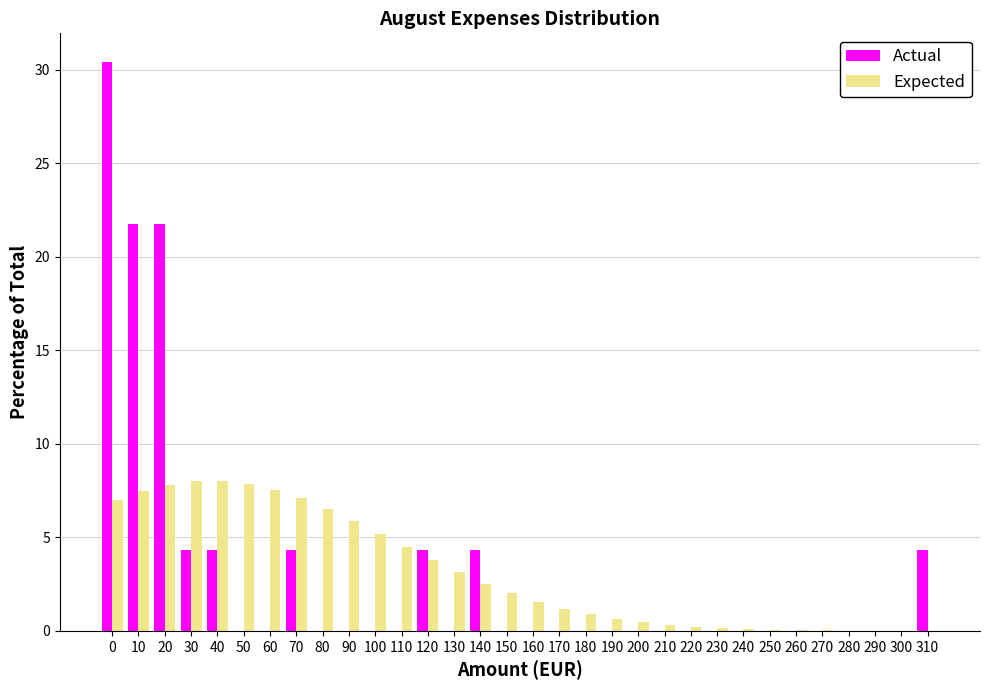

What is the total value across all series at 0?

37.5